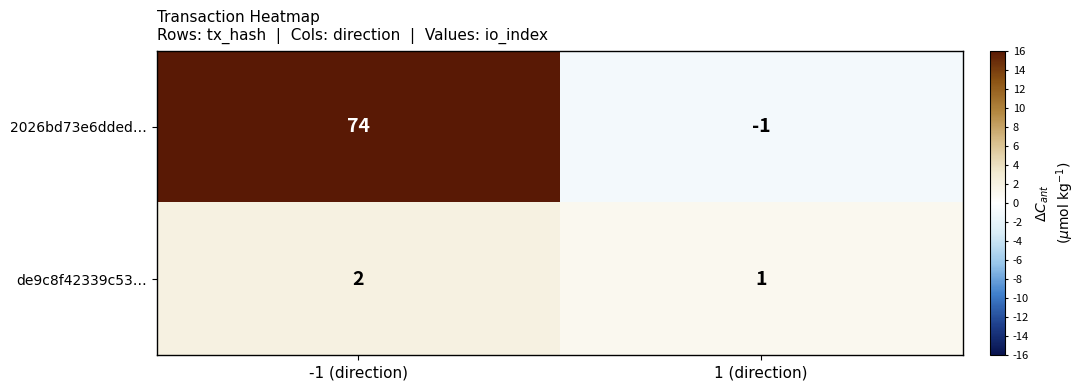

Which series has the widest spread of values?

2026bd73e6dded…